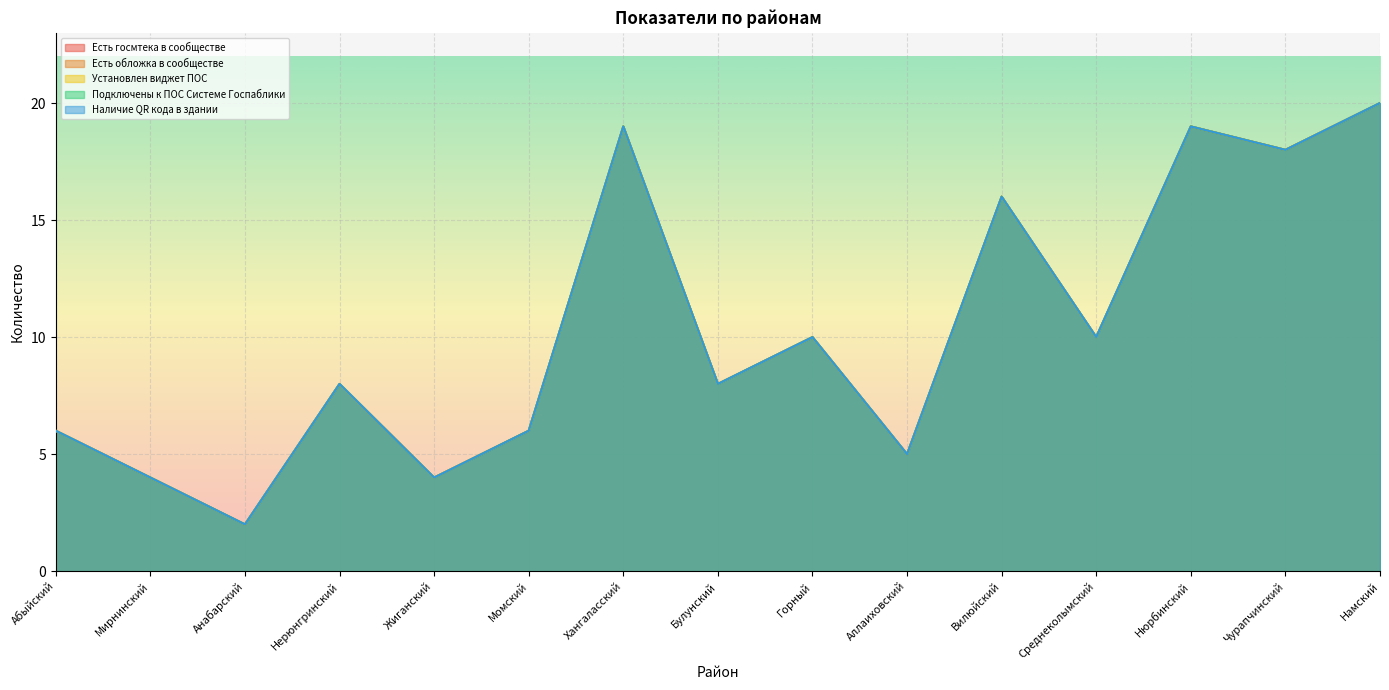

Rank the series at Мирнинский from lowest to highest value.

Есть госмтека в сообществе, Есть обложка в сообществе, Установлен виджет ПОС, Подключены к ПОС Системе Госпаблики, Наличие QR кода в здании